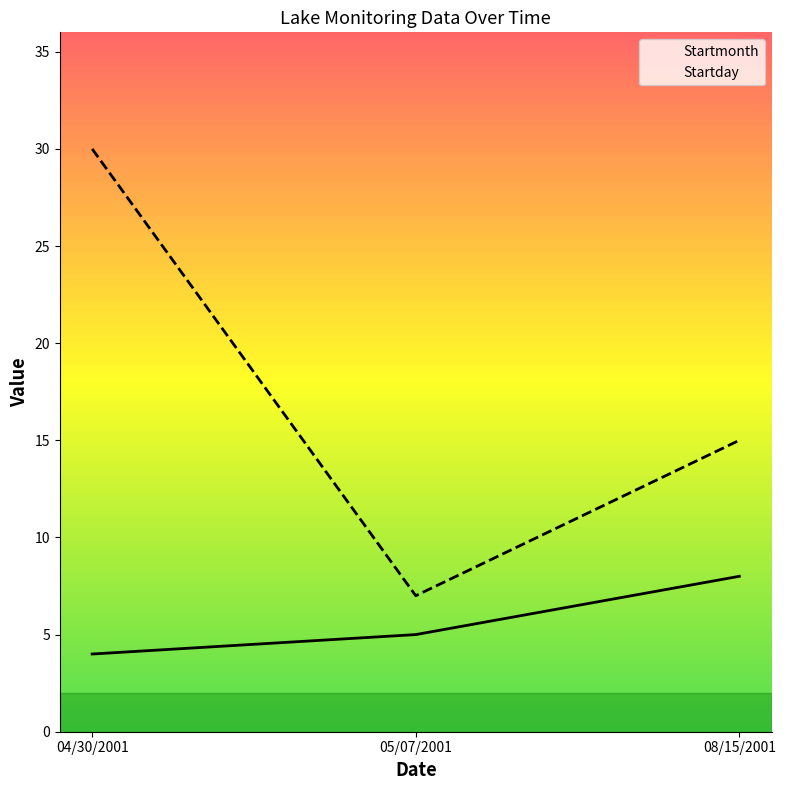

Is it true that Startmonth equals 5 at 05/07/2001?

True